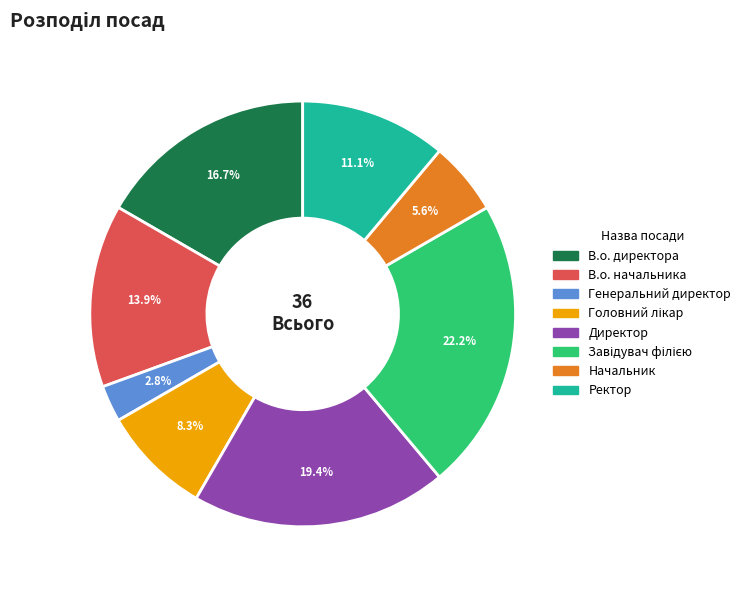

How many segments does this pie chart have?

8